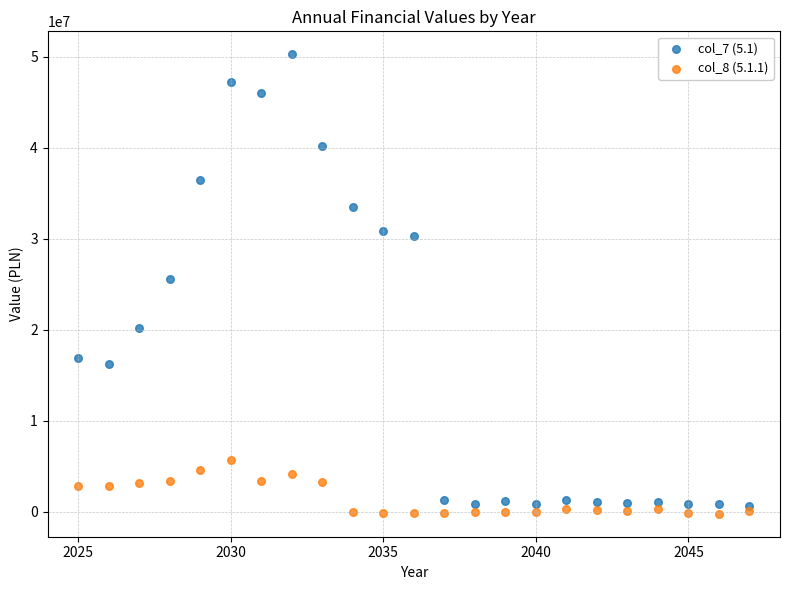

Which series has the widest spread of Y values?

col_7 (5.1)